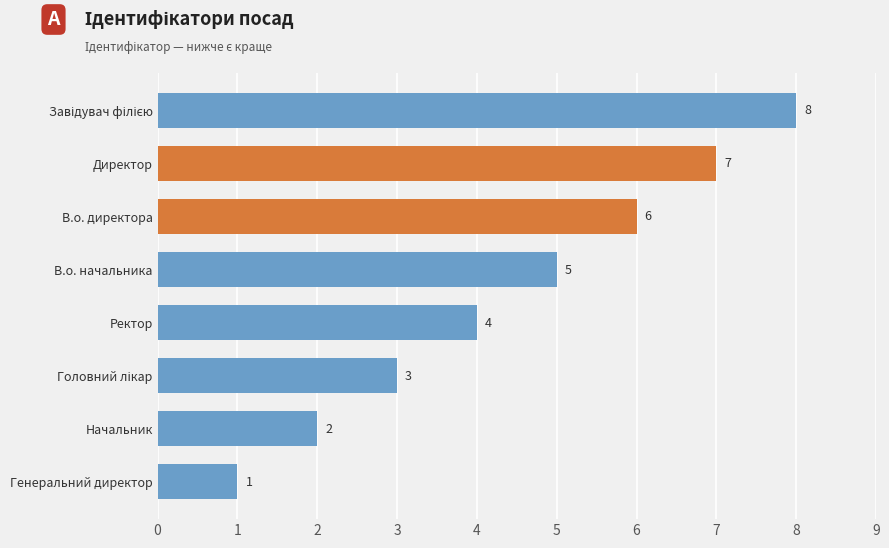

The chart shows a value of 10 at В.о. директора. True or false?

False